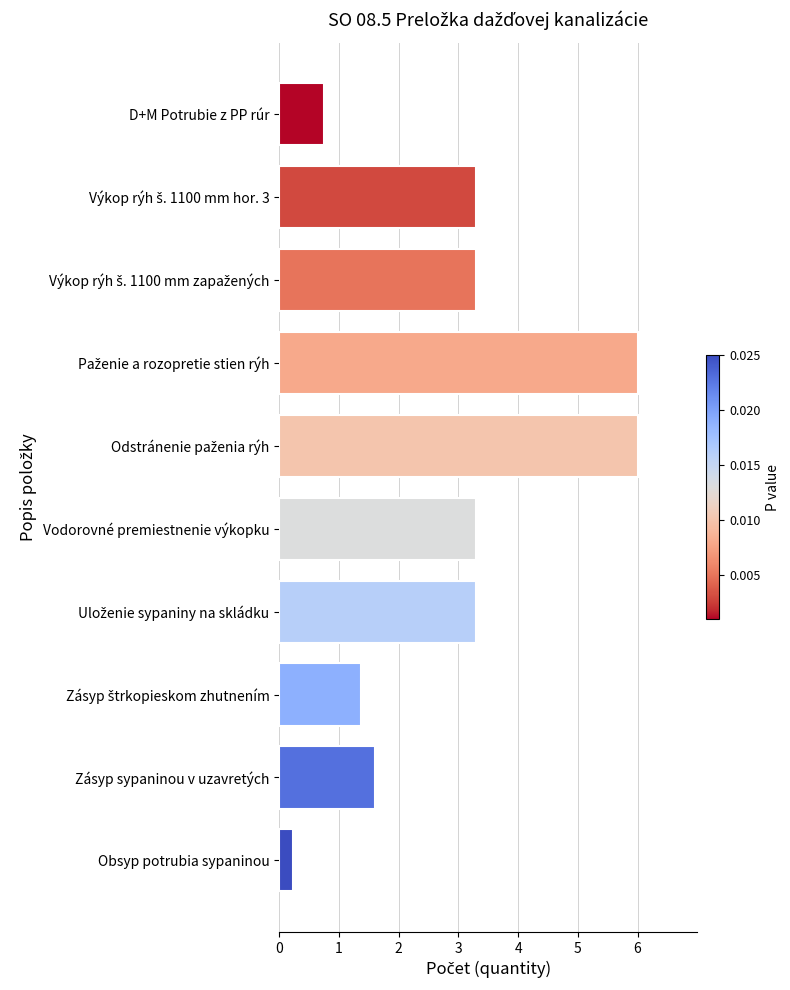

At which category does the chart reach its minimum across all series?

Obsyp potrubia sypaninou